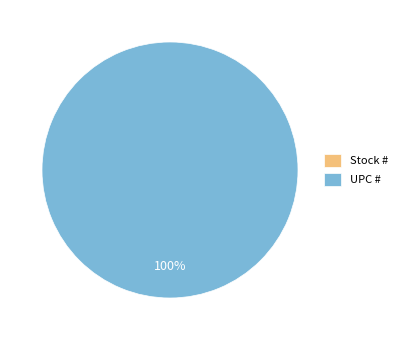

To the nearest percent, what is the difference between the UPC # and Stock # slice percentages?

100%